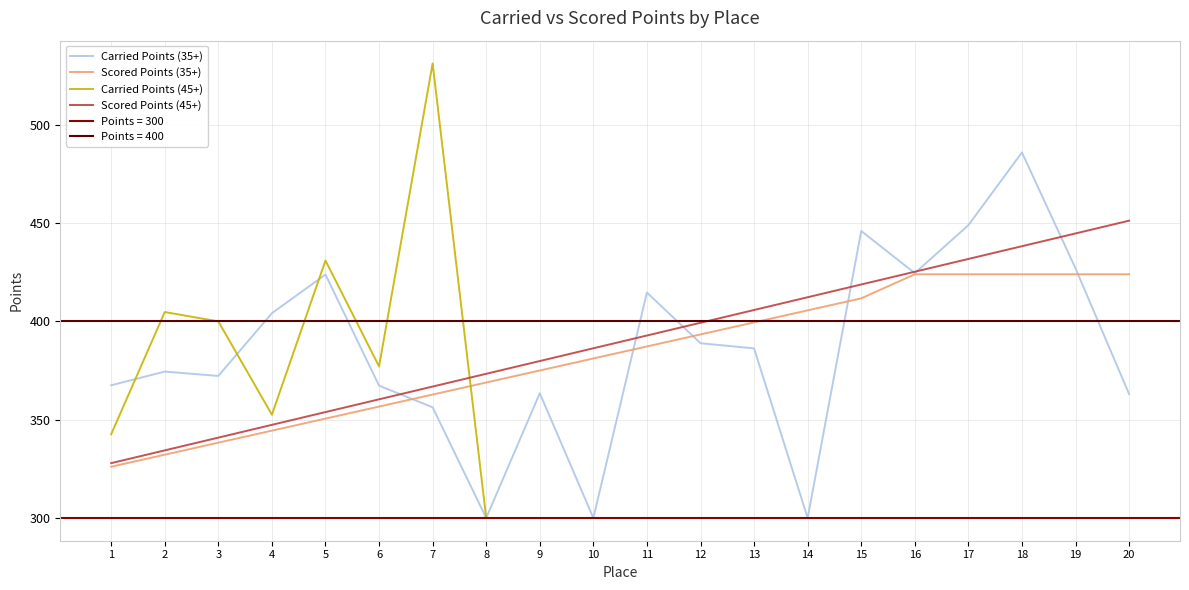

What is the maximum value for Scored Points (45+)?

451.2